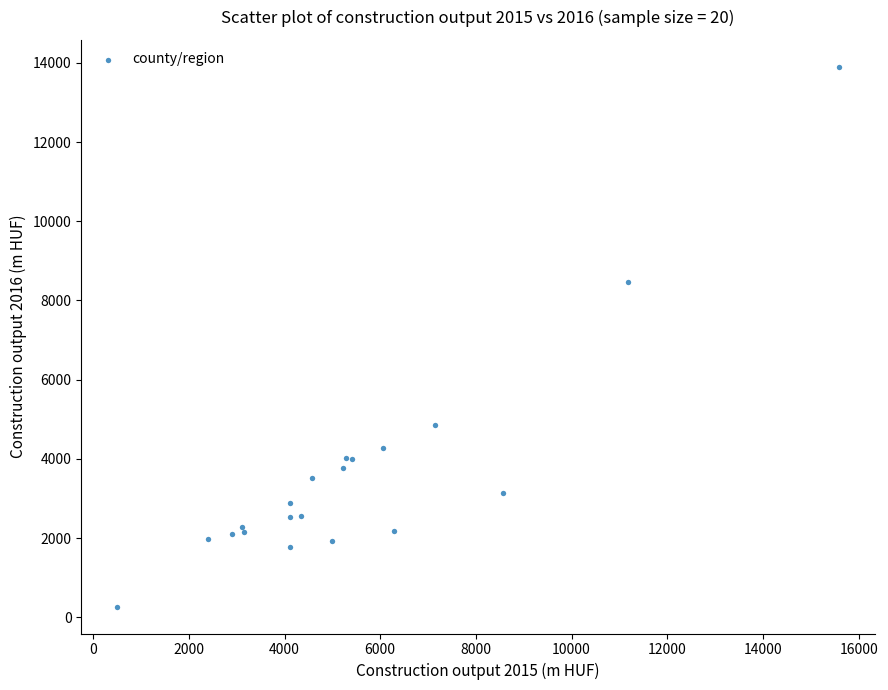

What Y value in the scatter plot is closest to 7084?

8472